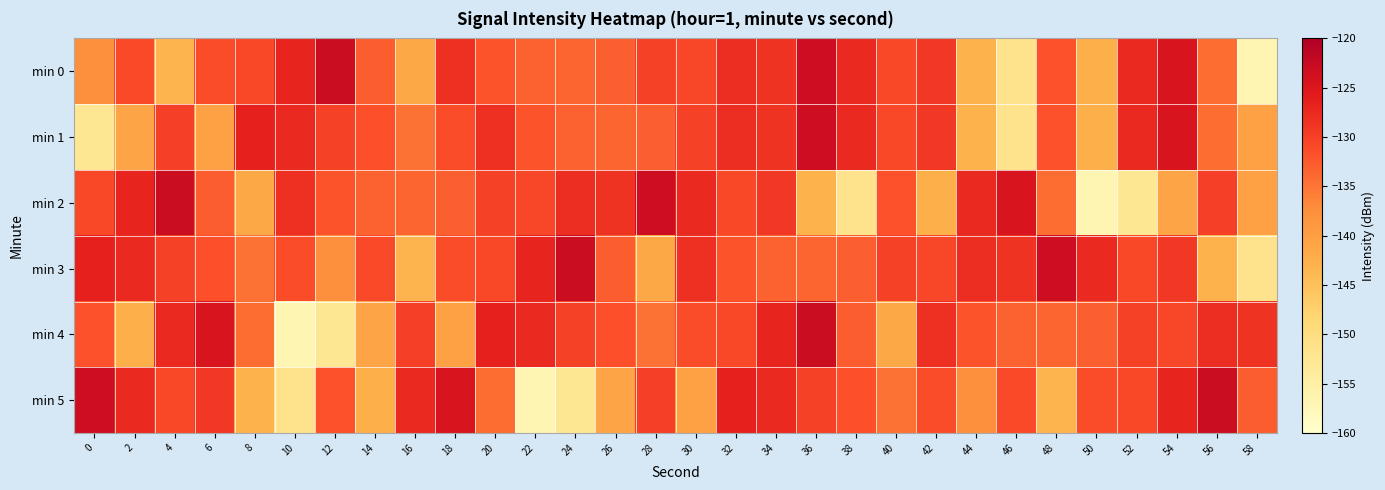

Which category has the highest value across all series?

12